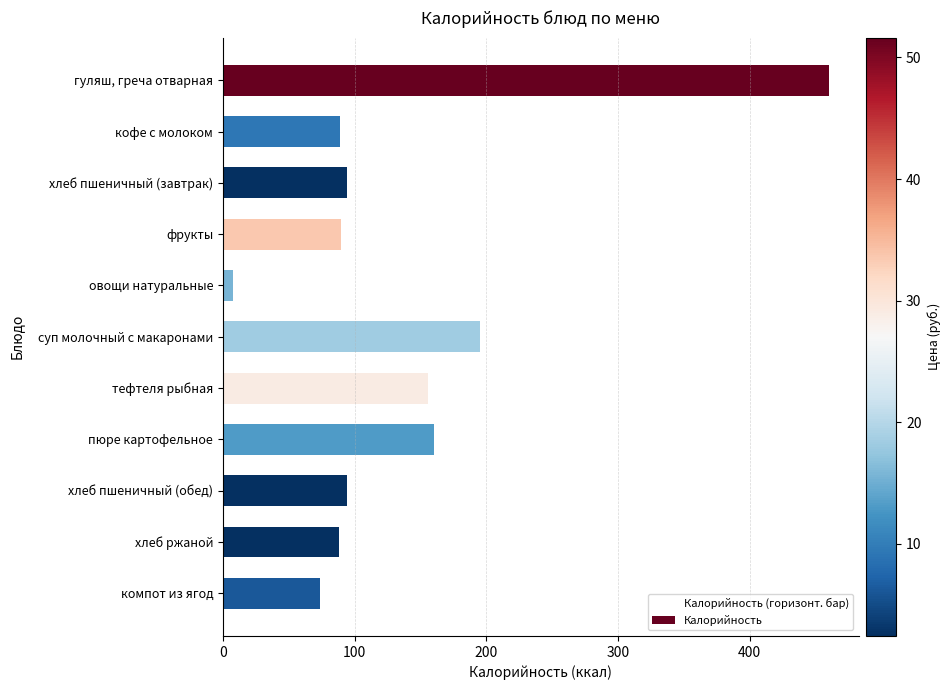

The value at гуляш, греча отварная is 460. True or false?

True